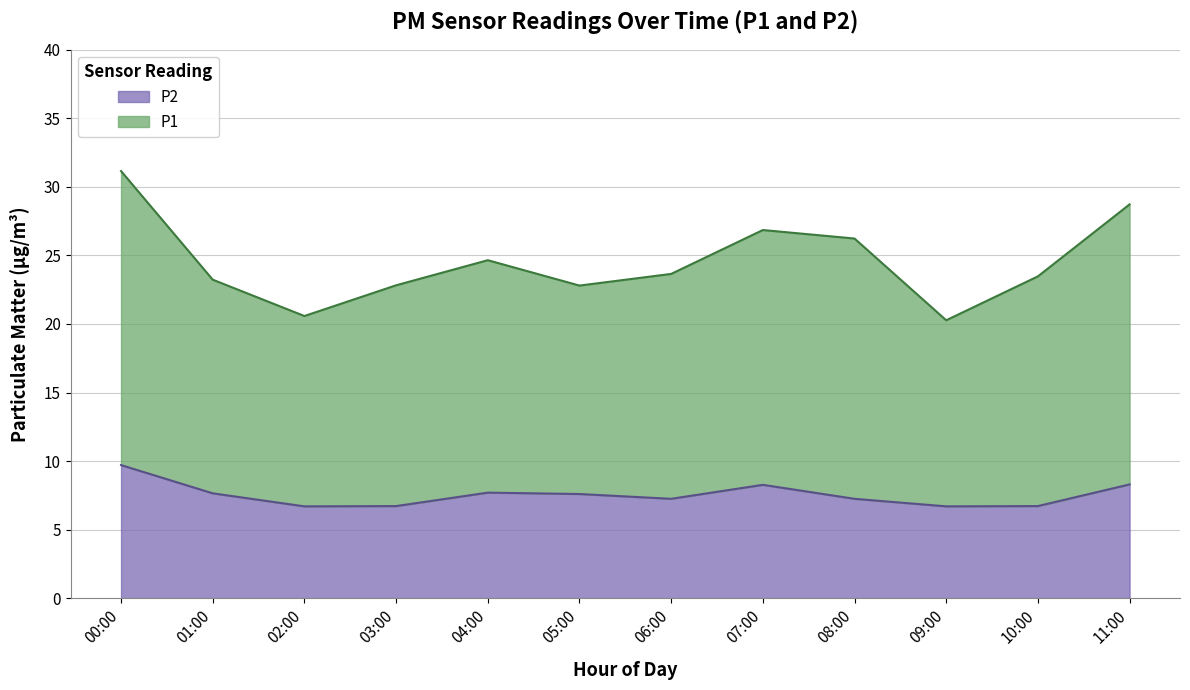

Which series has the largest total across all categories?

P1